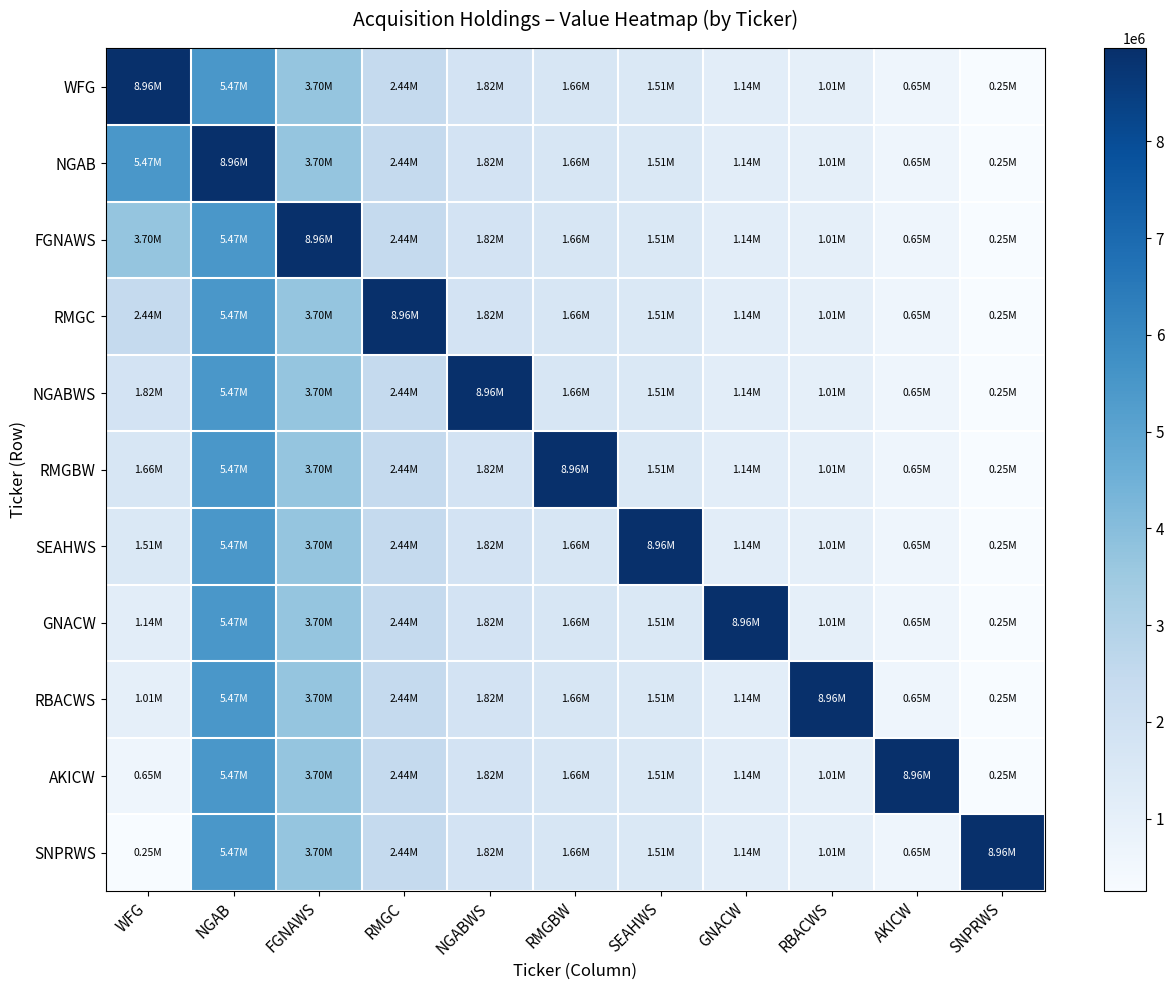

Reading left to right, transcribe all the data shown in this chart.

WFG: WFG=8960000	NGAB=5472000	FGNAWS=3701000	RMGC=2438000	NGABWS=1824000	RMGBW=1658000	SEAHWS=1512000	GNACW=1141000	RBACWS=1010000	AKICW=647000	SNPRWS=251000
NGAB: WFG=5472000	NGAB=8960000	FGNAWS=3701000	RMGC=2438000	NGABWS=1824000	RMGBW=1658000	SEAHWS=1512000	GNACW=1141000	RBACWS=1010000	AKICW=647000	SNPRWS=251000
FGNAWS: WFG=3701000	NGAB=5472000	FGNAWS=8960000	RMGC=2438000	NGABWS=1824000	RMGBW=1658000	SEAHWS=1512000	GNACW=1141000	RBACWS=1010000	AKICW=647000	SNPRWS=251000
RMGC: WFG=2438000	NGAB=5472000	FGNAWS=3701000	RMGC=8960000	NGABWS=1824000	RMGBW=1658000	SEAHWS=1512000	GNACW=1141000	RBACWS=1010000	AKICW=647000	SNPRWS=251000
NGABWS: WFG=1824000	NGAB=5472000	FGNAWS=3701000	RMGC=2438000	NGABWS=8960000	RMGBW=1658000	SEAHWS=1512000	GNACW=1141000	RBACWS=1010000	AKICW=647000	SNPRWS=251000
RMGBW: WFG=1658000	NGAB=5472000	FGNAWS=3701000	RMGC=2438000	NGABWS=1824000	RMGBW=8960000	SEAHWS=1512000	GNACW=1141000	RBACWS=1010000	AKICW=647000	SNPRWS=251000
SEAHWS: WFG=1512000	NGAB=5472000	FGNAWS=3701000	RMGC=2438000	NGABWS=1824000	RMGBW=1658000	SEAHWS=8960000	GNACW=1141000	RBACWS=1010000	AKICW=647000	SNPRWS=251000
GNACW: WFG=1141000	NGAB=5472000	FGNAWS=3701000	RMGC=2438000	NGABWS=1824000	RMGBW=1658000	SEAHWS=1512000	GNACW=8960000	RBACWS=1010000	AKICW=647000	SNPRWS=251000
RBACWS: WFG=1010000	NGAB=5472000	FGNAWS=3701000	RMGC=2438000	NGABWS=1824000	RMGBW=1658000	SEAHWS=1512000	GNACW=1141000	RBACWS=8960000	AKICW=647000	SNPRWS=251000
AKICW: WFG=647000	NGAB=5472000	FGNAWS=3701000	RMGC=2438000	NGABWS=1824000	RMGBW=1658000	SEAHWS=1512000	GNACW=1141000	RBACWS=1010000	AKICW=8960000	SNPRWS=251000
SNPRWS: WFG=251000	NGAB=5472000	FGNAWS=3701000	RMGC=2438000	NGABWS=1824000	RMGBW=1658000	SEAHWS=1512000	GNACW=1141000	RBACWS=1010000	AKICW=647000	SNPRWS=8960000